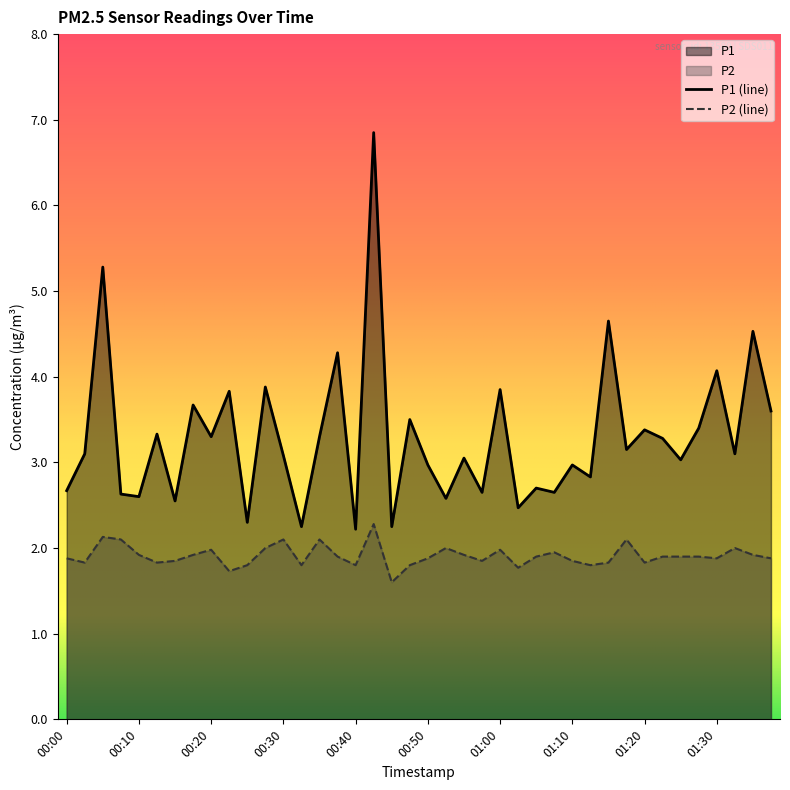

At which category is the sum across all series the highest?

00:42